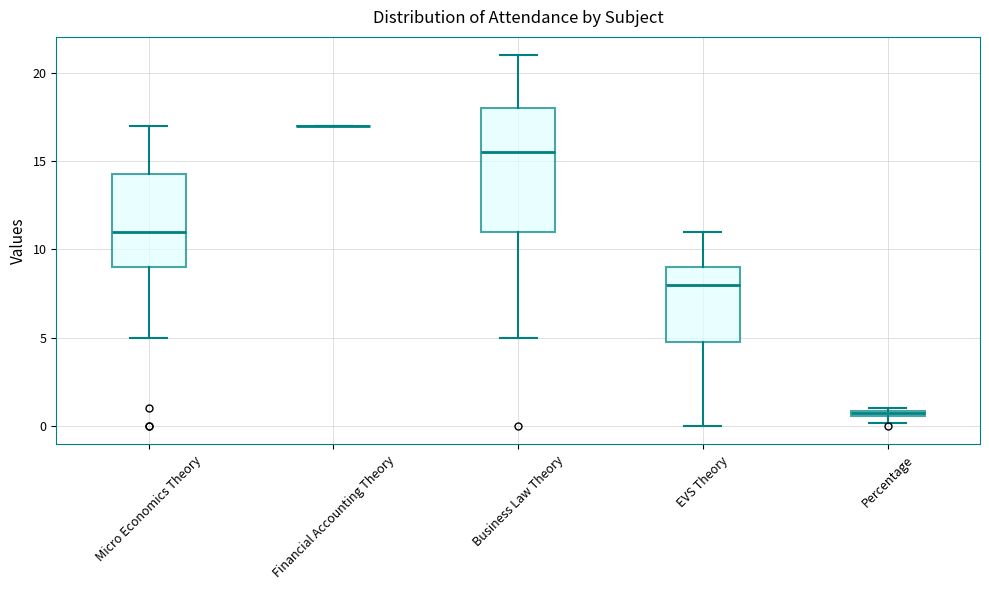

Which box is the tallest, from its lower edge to its upper edge?

Business Law Theory